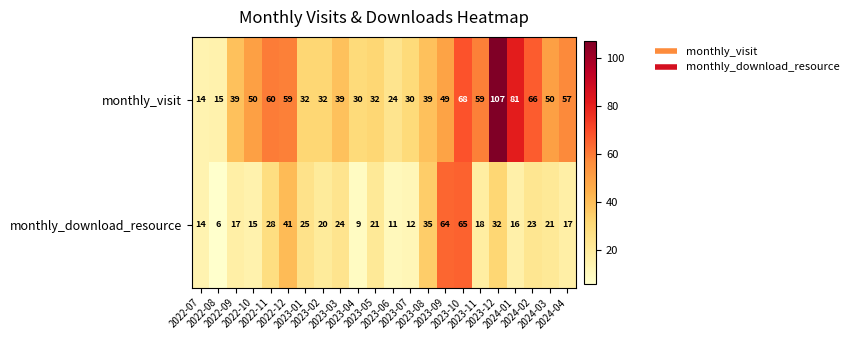

At how many categories does at least one series exceed 52?

9